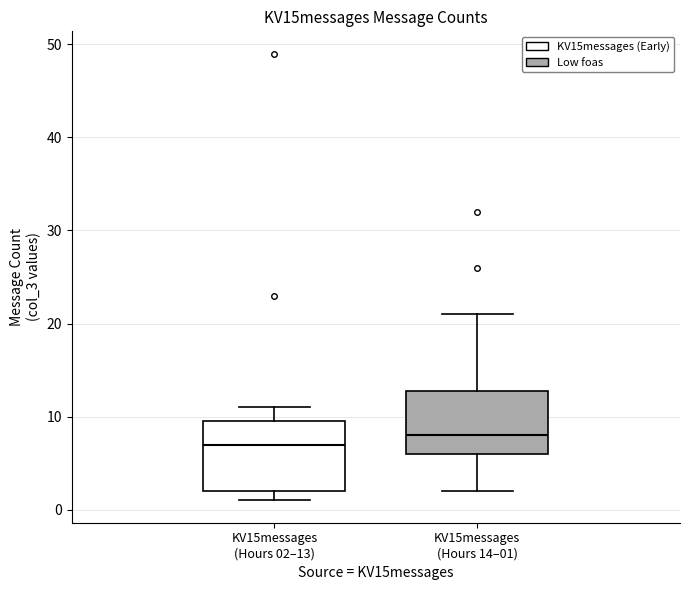

Where does the lower whisker of the box for KV15messages (Hours 14–01) end on the y-axis? The values are not printed on the chart, so give them approximately, as read against the axis.

2